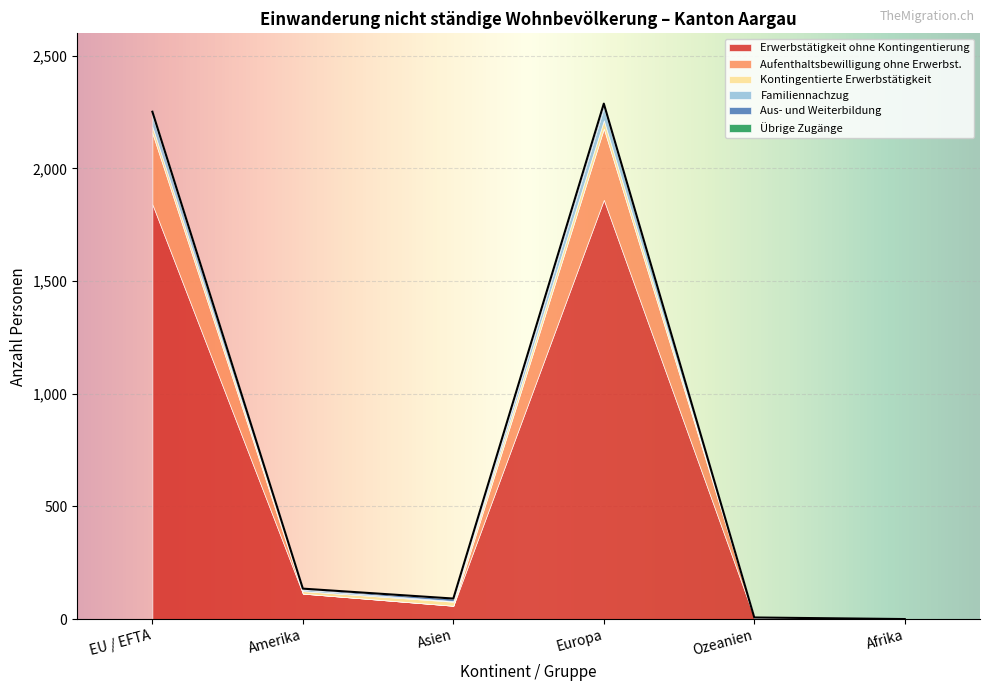

Reading left to right, what are all the values shown in this chart?

Erwerbstätigkeit ohne Kontingentierung: 1841	113	59	1861	5	0
Aufenthaltsbewilligung ohne Erwerbst.: 316	0	0	316	0	0
Kontingentierte Erwerbstätigkeit: 29	11	18	37	0	0
Familiennachzug: 49	7	3	56	0	0
Aus- und Weiterbildung: 15	4	11	16	2	0
Übrige Zugänge: 2	0	0	2	0	0